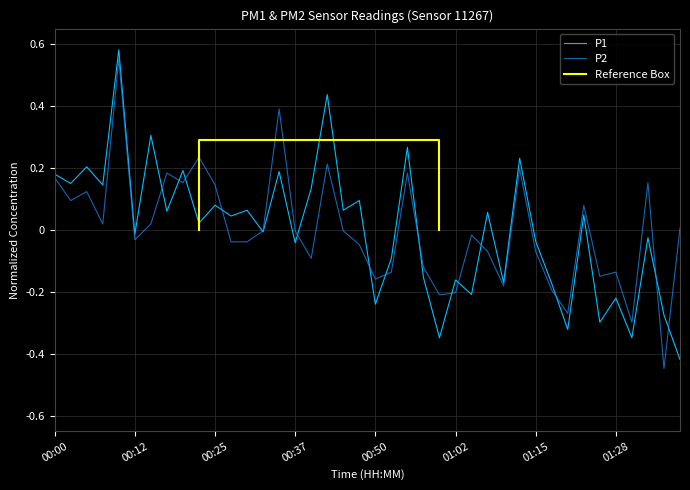

What is the difference between the second highest and second lowest values in the P1 series?

0.8